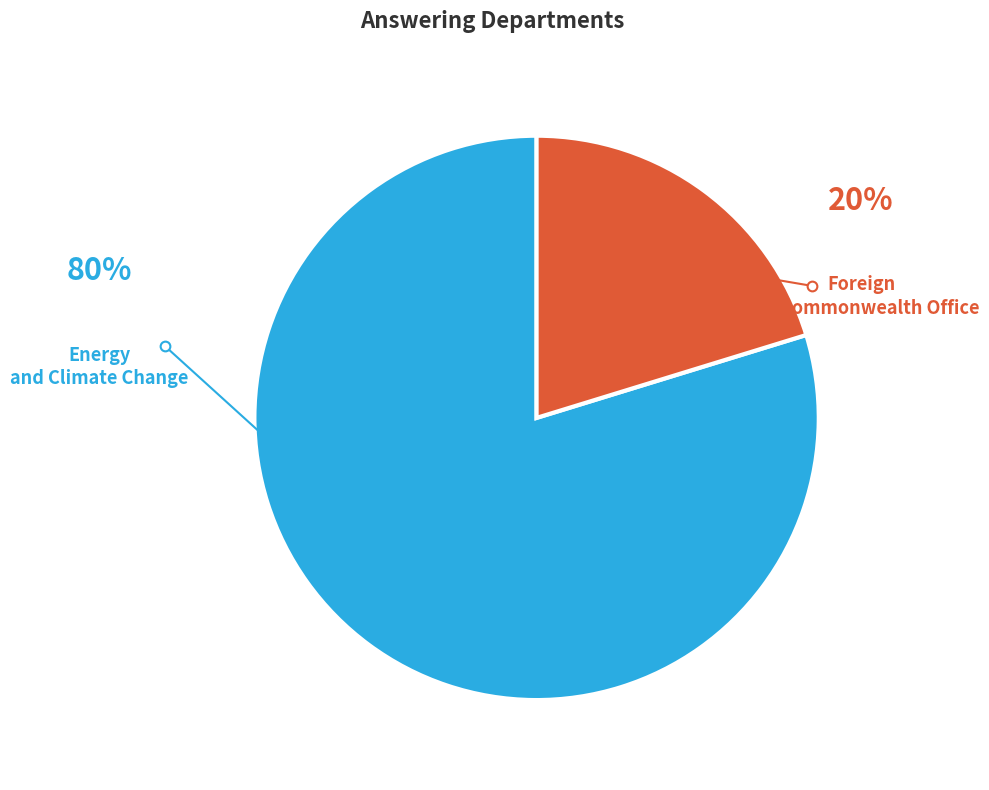

Does any single category account for the majority?

Yes